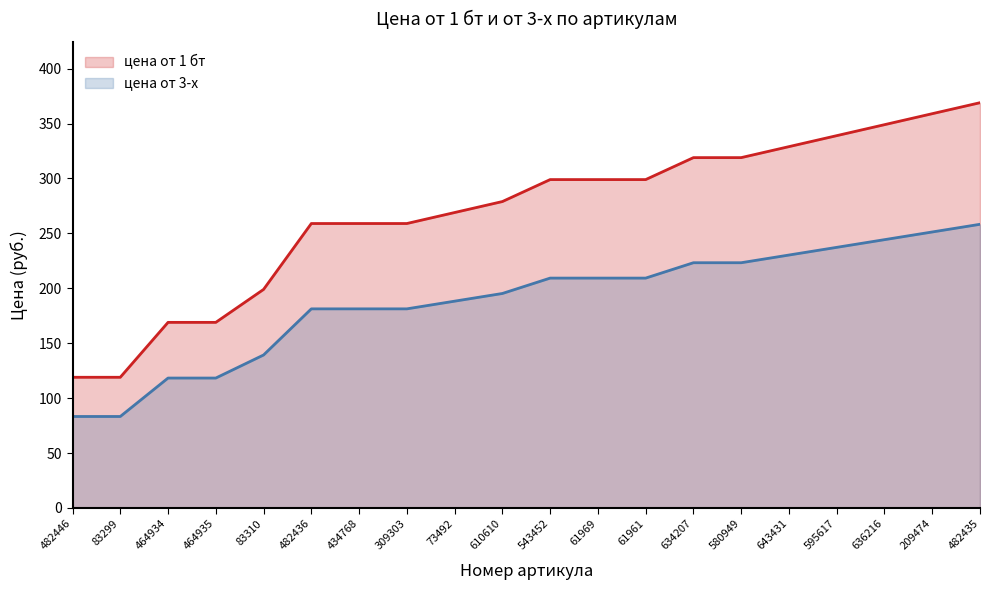

What is the label of the 6th point from the left?

482436